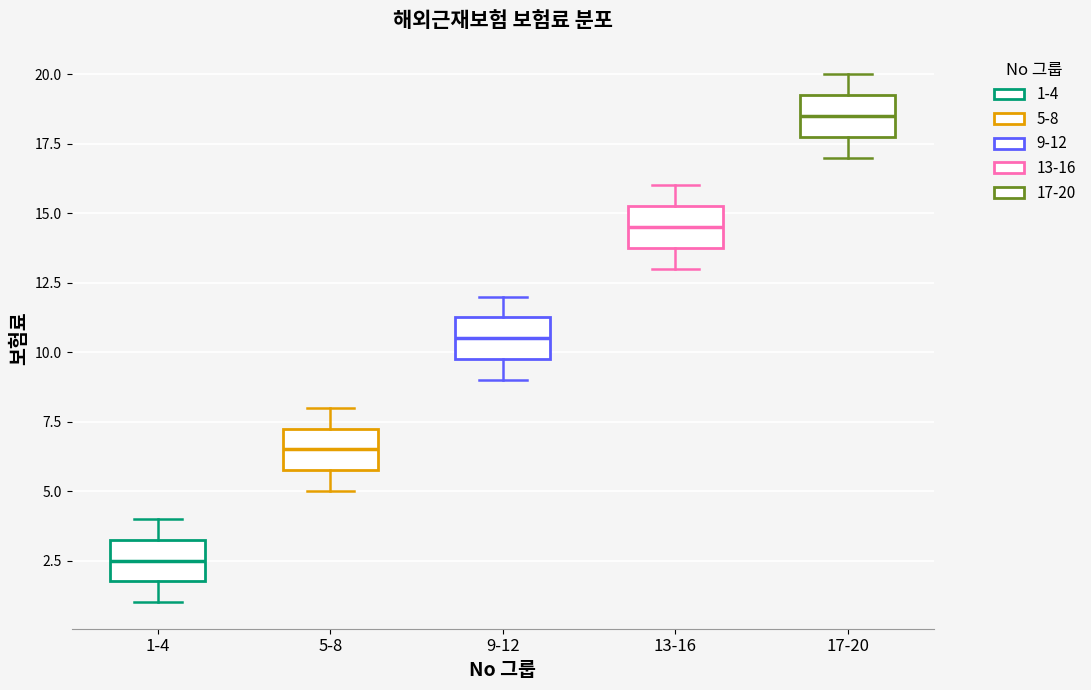

Where does the median line of the box for 9-12 sit on the y-axis? The values are not printed on the chart, so give them approximately, as read against the axis.

10.5